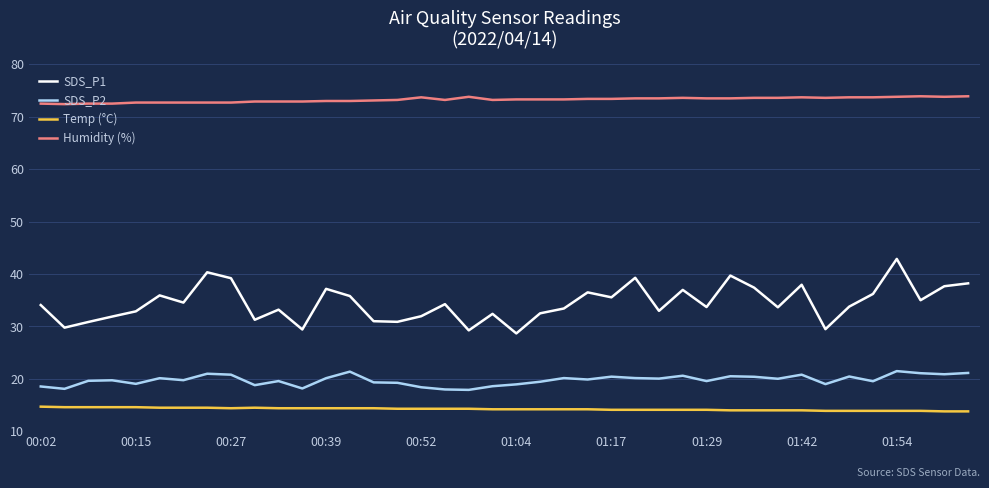

Rank the series by their maximum value, from lowest to highest.

Temp (°C), SDS_P2, SDS_P1, Humidity (%)